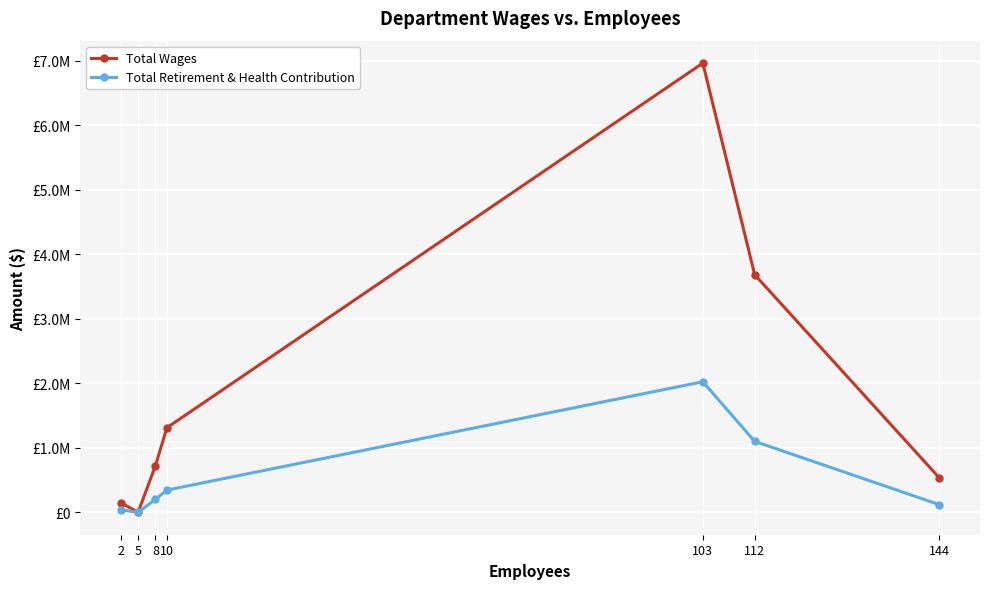

Does the chart have visible grid lines?

Yes